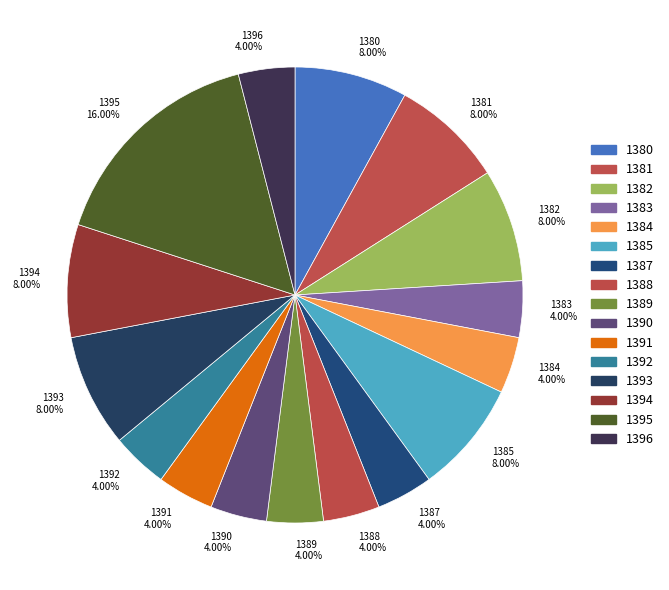

What is the ratio of the value at 1385 to the value at 1380?

1.0